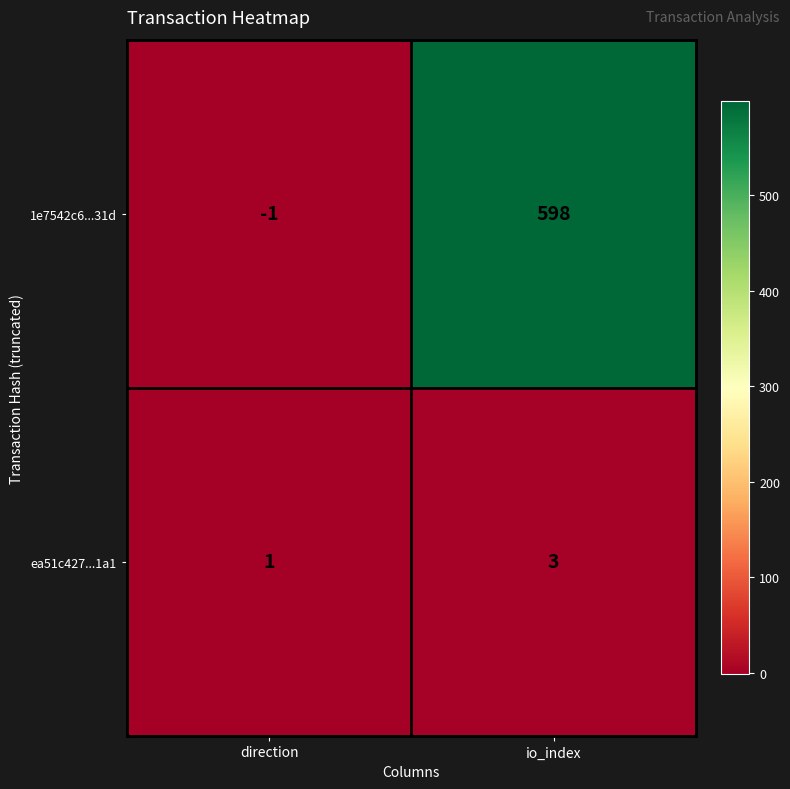

The ea51c427...1a1 series shows 3 at io_index. True or false?

True